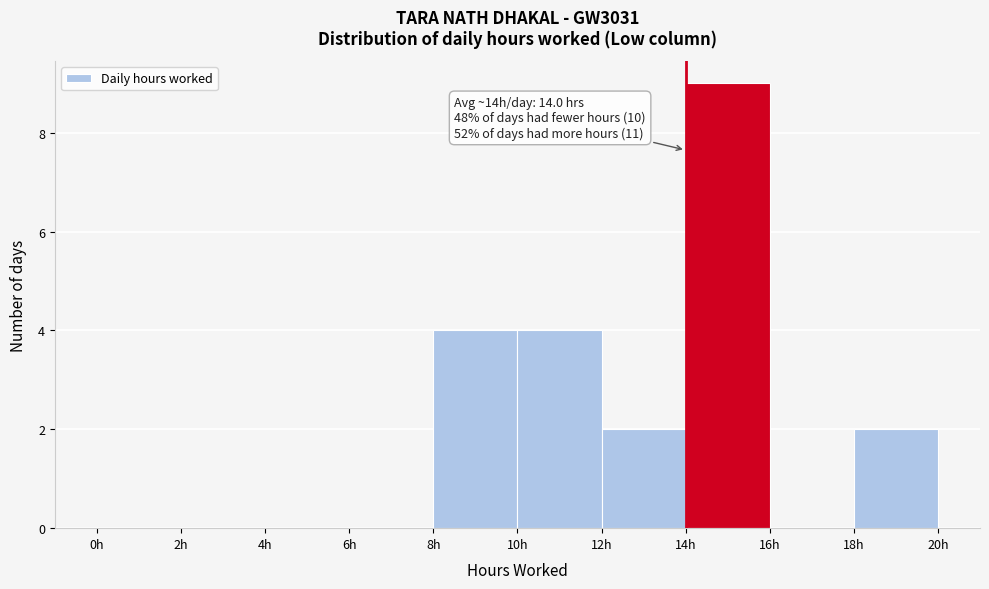

Which range on the x-axis has the tallest bar?

14 to 16